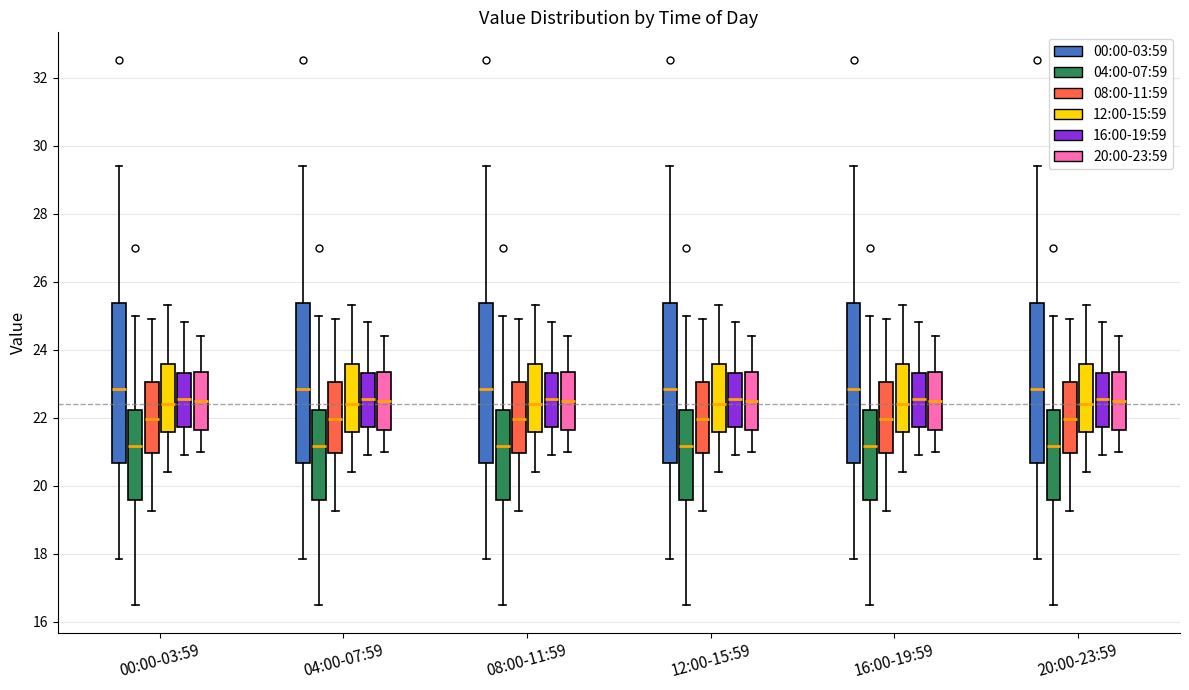

Reading left to right, transcribe this box plot: for each box, give where its median line is, the range the box spans, and where its two whiskers end, as read against the y-axis. The values are not printed on the chart, so give them approximately, as read against the axis.

00:00-03:59 (00:00-03:59): median 22.8, box 20.6 to 25.4, whiskers 17.8 to 29.4
00:00-03:59 (04:00-07:59): median 21.2, box 19.6 to 22.2, whiskers 16.4 to 25.0
00:00-03:59 (08:00-11:59): median 22.0, box 21.0 to 23.0, whiskers 19.2 to 25.0
00:00-03:59 (12:00-15:59): median 22.4, box 21.6 to 23.6, whiskers 20.4 to 25.4
00:00-03:59 (16:00-19:59): median 22.6, box 21.8 to 23.4, whiskers 21.0 to 24.8
00:00-03:59 (20:00-23:59): median 22.6, box 21.6 to 23.4, whiskers 21.0 to 24.4
04:00-07:59 (00:00-03:59): median 22.8, box 20.6 to 25.4, whiskers 17.8 to 29.4
04:00-07:59 (04:00-07:59): median 21.2, box 19.6 to 22.2, whiskers 16.4 to 25.0
04:00-07:59 (08:00-11:59): median 22.0, box 21.0 to 23.0, whiskers 19.2 to 25.0
04:00-07:59 (12:00-15:59): median 22.4, box 21.6 to 23.6, whiskers 20.4 to 25.4
04:00-07:59 (16:00-19:59): median 22.6, box 21.8 to 23.4, whiskers 21.0 to 24.8
04:00-07:59 (20:00-23:59): median 22.6, box 21.6 to 23.4, whiskers 21.0 to 24.4
08:00-11:59 (00:00-03:59): median 22.8, box 20.6 to 25.4, whiskers 17.8 to 29.4
08:00-11:59 (04:00-07:59): median 21.2, box 19.6 to 22.2, whiskers 16.4 to 25.0
08:00-11:59 (08:00-11:59): median 22.0, box 21.0 to 23.0, whiskers 19.2 to 25.0
08:00-11:59 (12:00-15:59): median 22.4, box 21.6 to 23.6, whiskers 20.4 to 25.4
08:00-11:59 (16:00-19:59): median 22.6, box 21.8 to 23.4, whiskers 21.0 to 24.8
08:00-11:59 (20:00-23:59): median 22.6, box 21.6 to 23.4, whiskers 21.0 to 24.4
12:00-15:59 (00:00-03:59): median 22.8, box 20.6 to 25.4, whiskers 17.8 to 29.4
12:00-15:59 (04:00-07:59): median 21.2, box 19.6 to 22.2, whiskers 16.4 to 25.0
12:00-15:59 (08:00-11:59): median 22.0, box 21.0 to 23.0, whiskers 19.2 to 25.0
12:00-15:59 (12:00-15:59): median 22.4, box 21.6 to 23.6, whiskers 20.4 to 25.4
12:00-15:59 (16:00-19:59): median 22.6, box 21.8 to 23.4, whiskers 21.0 to 24.8
12:00-15:59 (20:00-23:59): median 22.6, box 21.6 to 23.4, whiskers 21.0 to 24.4
16:00-19:59 (00:00-03:59): median 22.8, box 20.6 to 25.4, whiskers 17.8 to 29.4
16:00-19:59 (04:00-07:59): median 21.2, box 19.6 to 22.2, whiskers 16.4 to 25.0
16:00-19:59 (08:00-11:59): median 22.0, box 21.0 to 23.0, whiskers 19.2 to 25.0
16:00-19:59 (12:00-15:59): median 22.4, box 21.6 to 23.6, whiskers 20.4 to 25.4
16:00-19:59 (16:00-19:59): median 22.6, box 21.8 to 23.4, whiskers 21.0 to 24.8
16:00-19:59 (20:00-23:59): median 22.6, box 21.6 to 23.4, whiskers 21.0 to 24.4
20:00-23:59 (00:00-03:59): median 22.8, box 20.6 to 25.4, whiskers 17.8 to 29.4
20:00-23:59 (04:00-07:59): median 21.2, box 19.6 to 22.2, whiskers 16.4 to 25.0
20:00-23:59 (08:00-11:59): median 22.0, box 21.0 to 23.0, whiskers 19.2 to 25.0
20:00-23:59 (12:00-15:59): median 22.4, box 21.6 to 23.6, whiskers 20.4 to 25.4
20:00-23:59 (16:00-19:59): median 22.6, box 21.8 to 23.4, whiskers 21.0 to 24.8
20:00-23:59 (20:00-23:59): median 22.6, box 21.6 to 23.4, whiskers 21.0 to 24.4